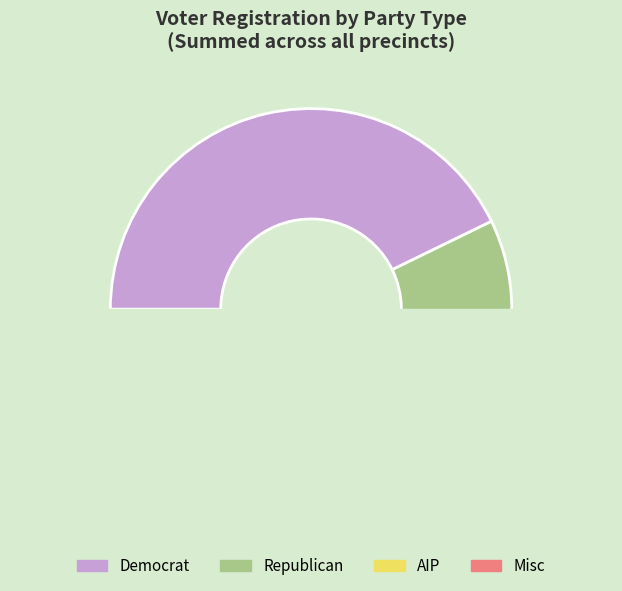

What percentage is NOT represented by 15?

99.2%